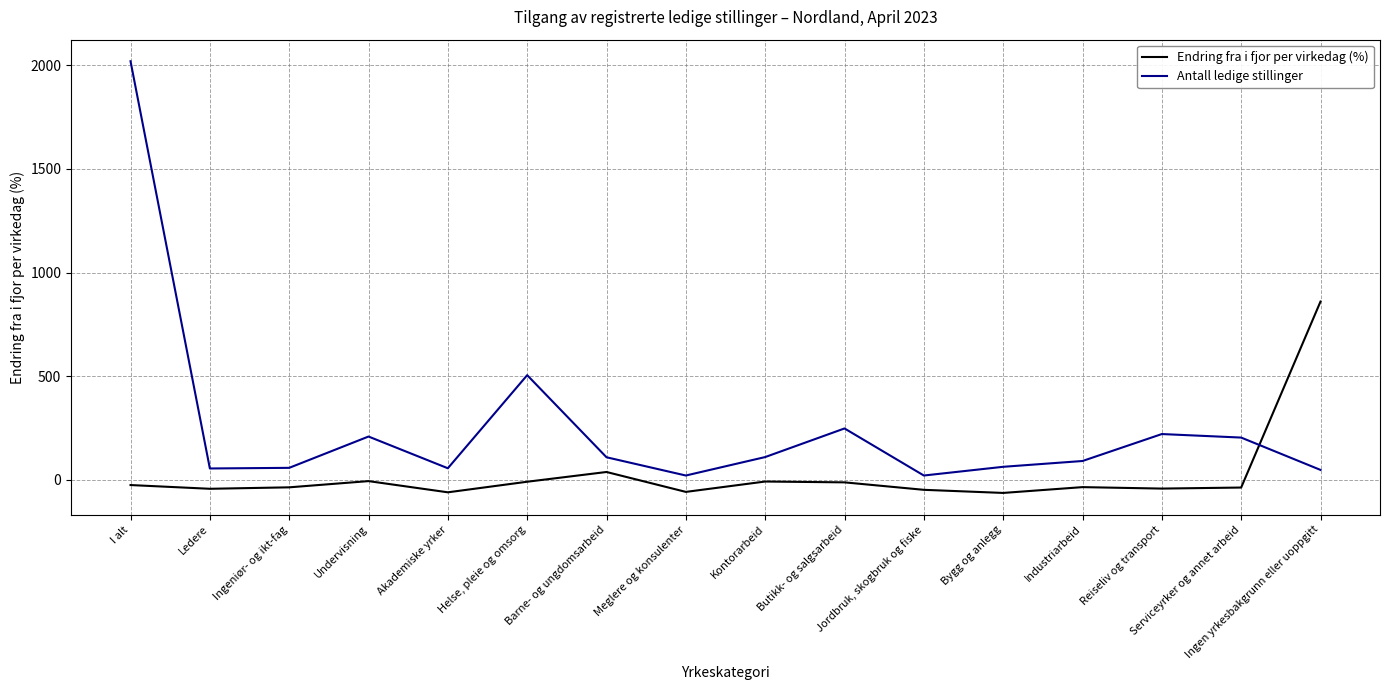

What is the highest value of the Antall ledige stillinger series?

2019